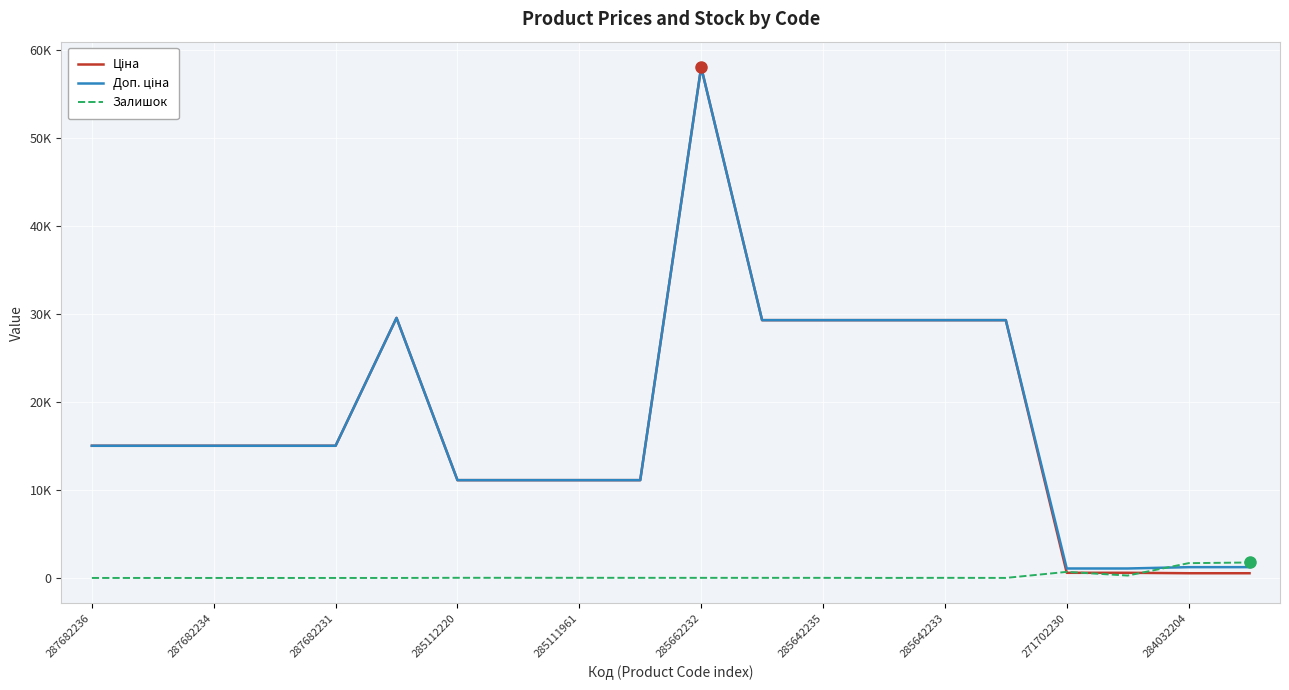

In Доп. ціна, how many points are higher than both neighbors (excluding endpoints)?

2